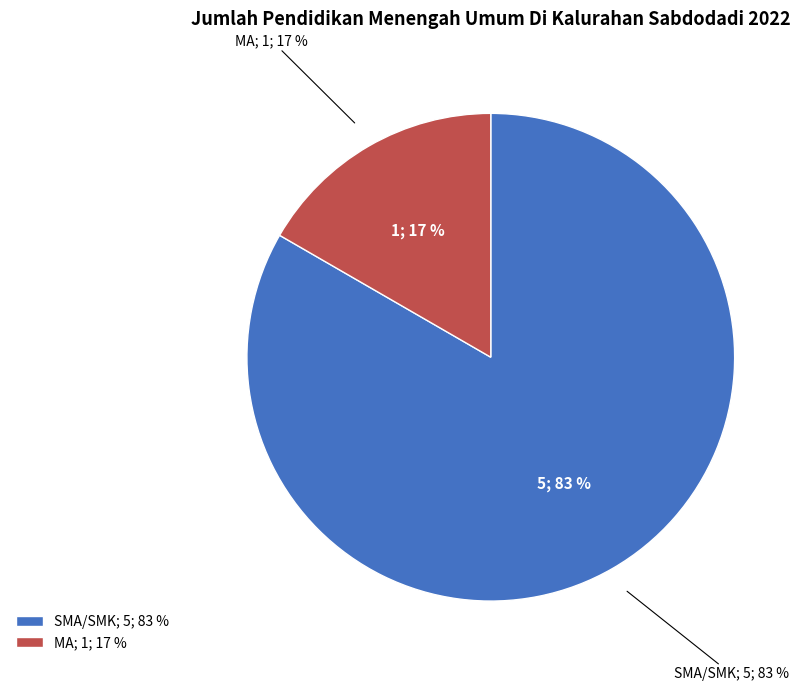

What is the ratio of the value at MA to the value at SMA/SMK?

0.2